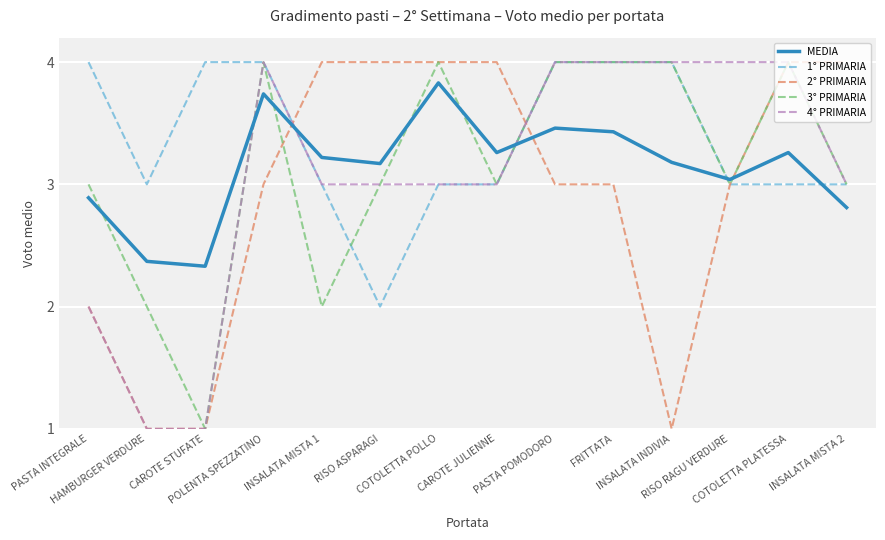

True or false: MEDIA and 4° PRIMARIA cross at least once.

True